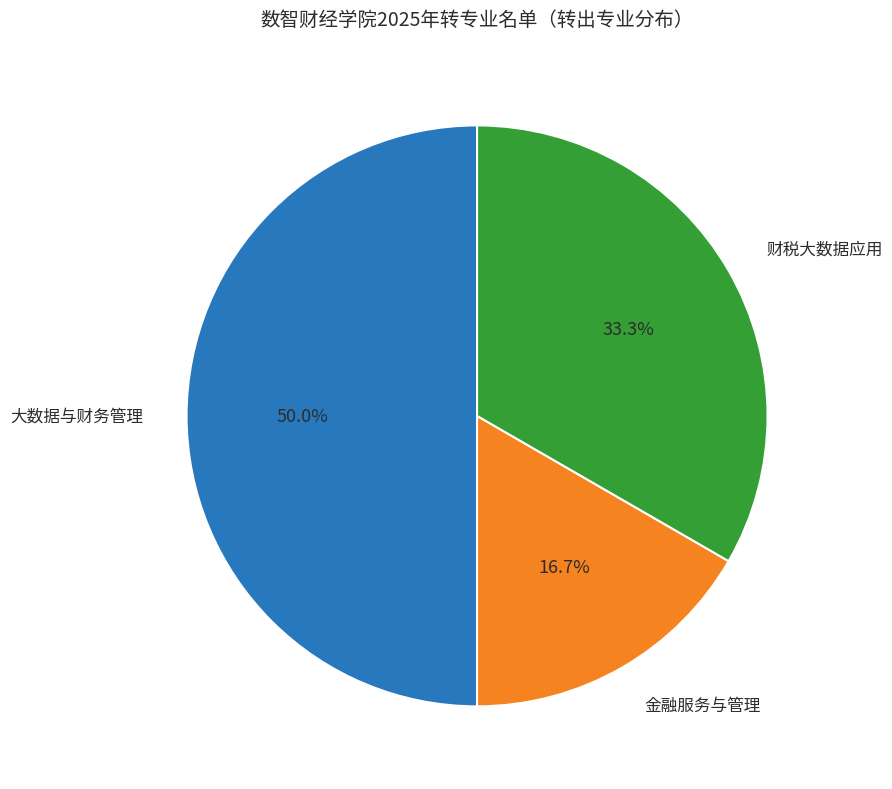

Rank the categories by value from lowest to highest.

金融服务与管理, 财税大数据应用, 大数据与财务管理